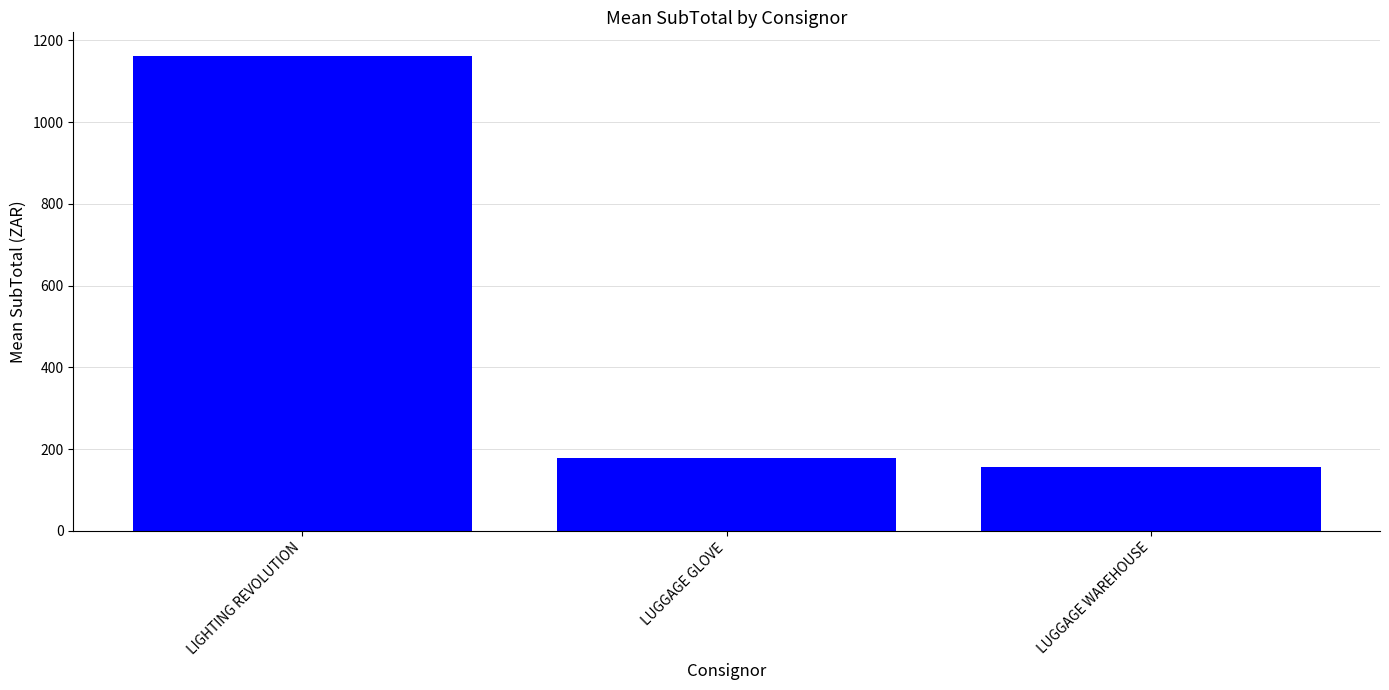

What is the difference between the second highest and minimum values?

21.3